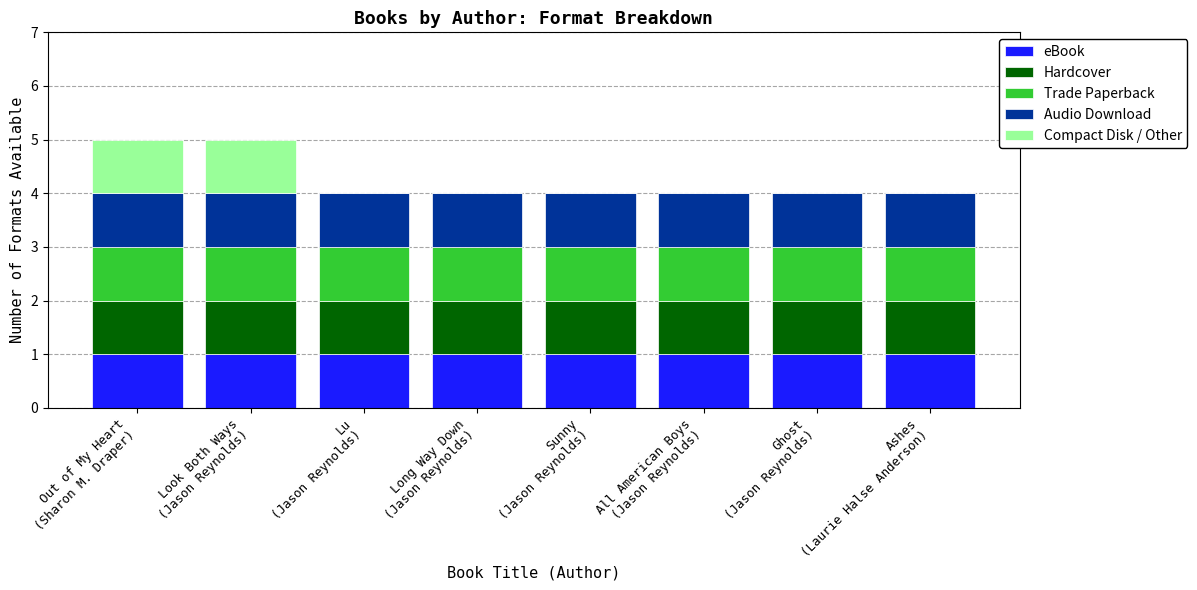

How many data points does each series have?

8